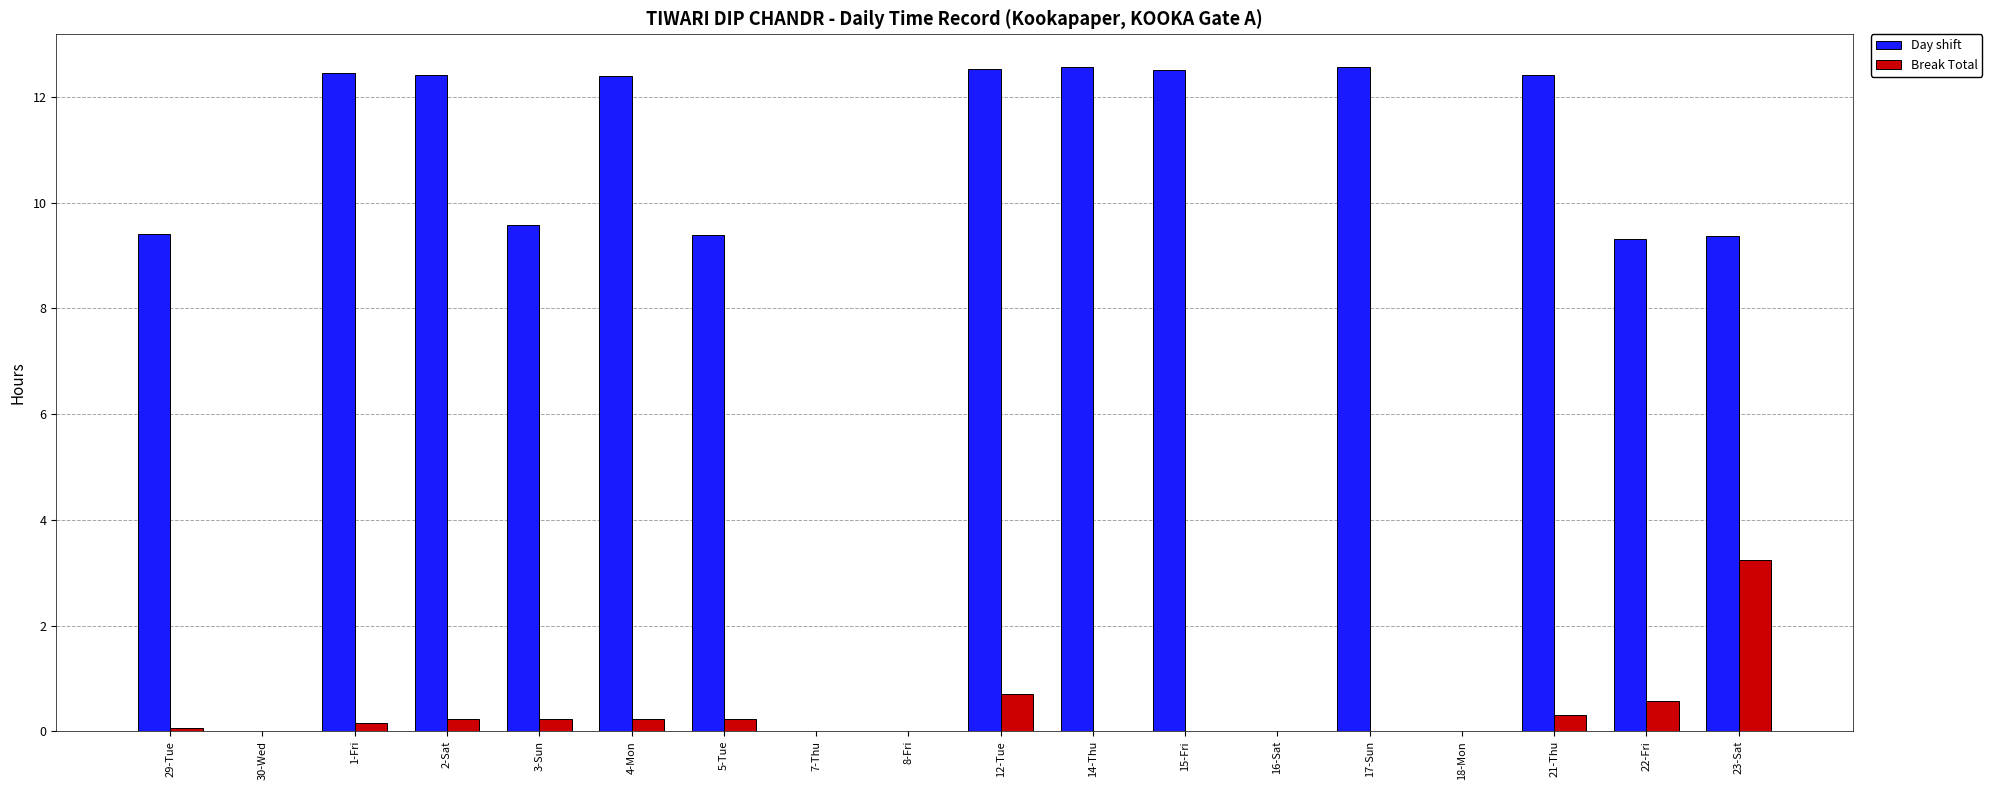

True or false: Break Total has a value of 0.2 at 5-Tue.

True